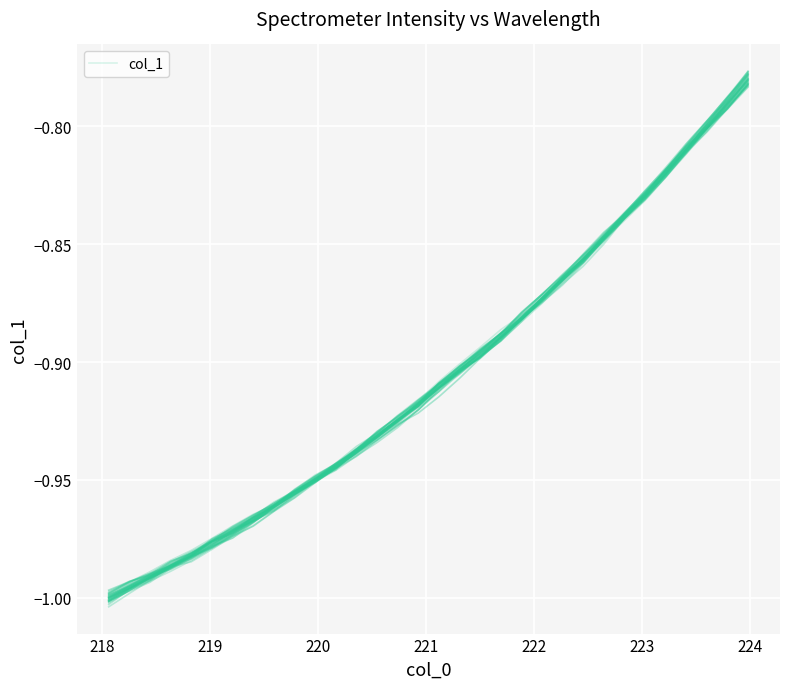

Is this an area chart (filled region under the line)?

No